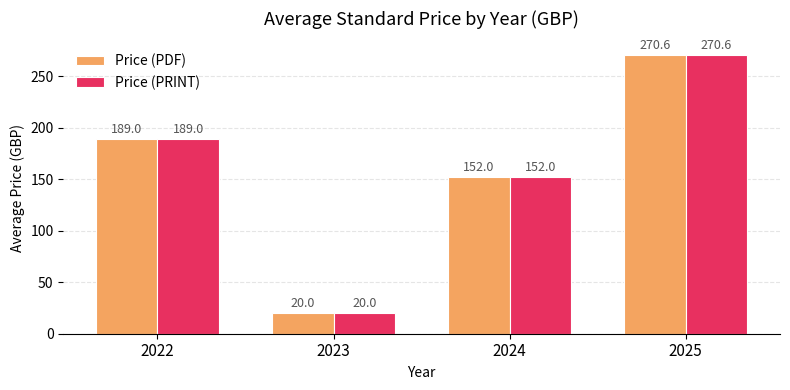

What is the highest value of the Price (PDF) series?

270.6